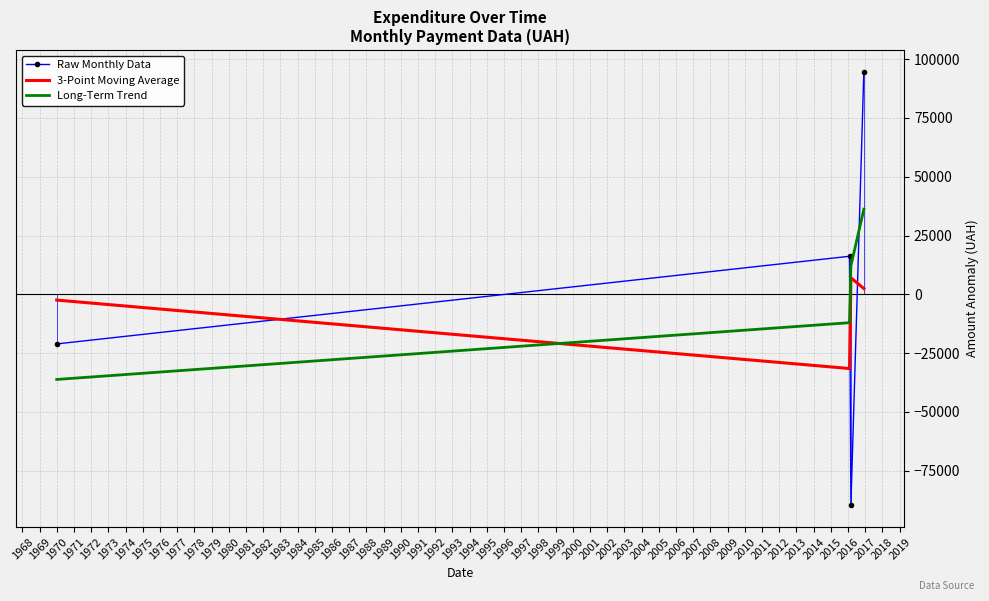

True or false: 3-Point Moving Average and Long-Term Trend cross at least once.

True